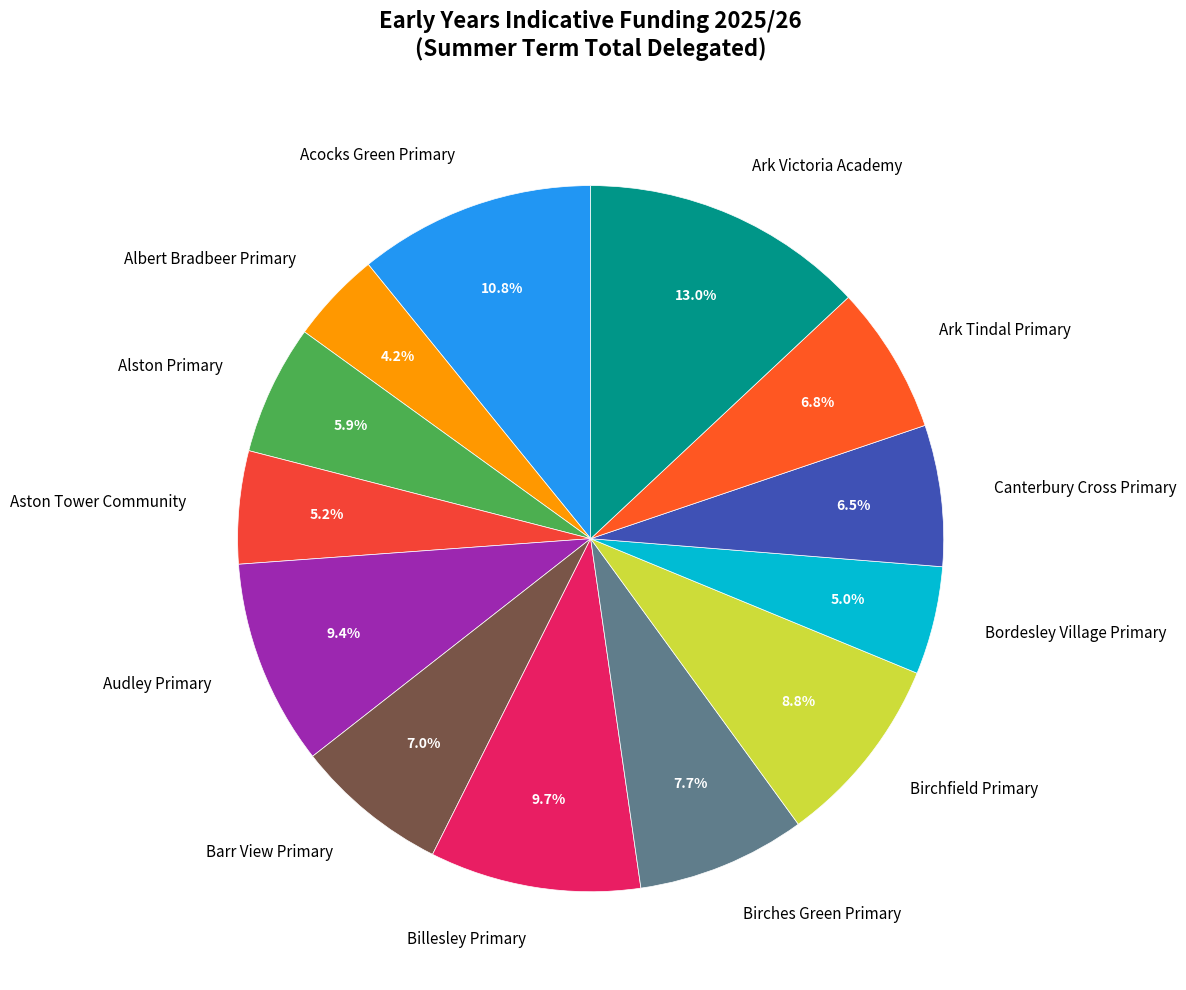

Which slice is the smallest?

Albert Bradbeer Primary